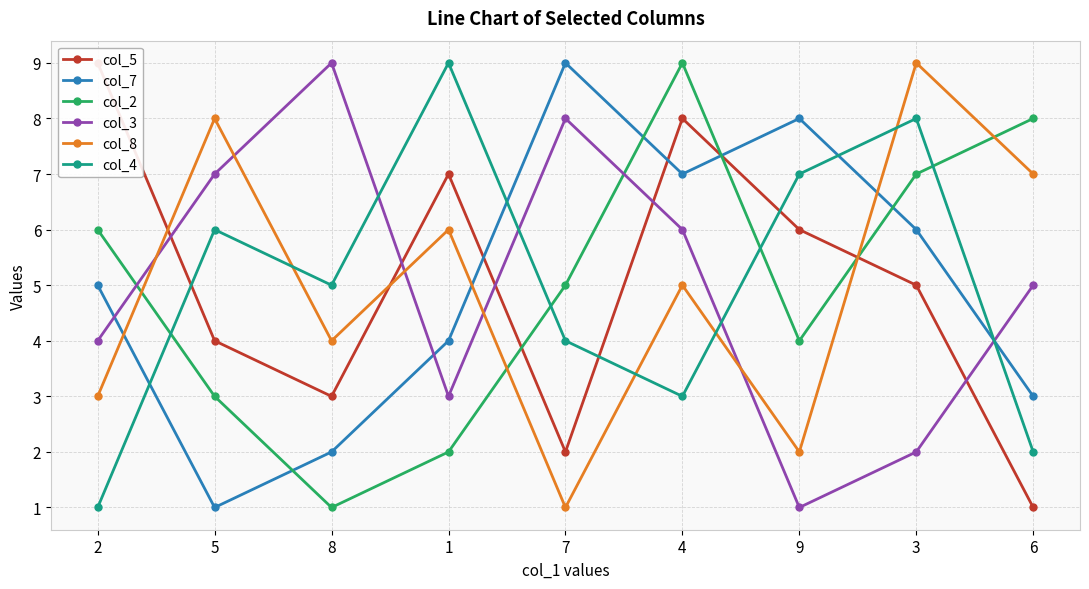

At which category does col_8 reach its first local peak?

5